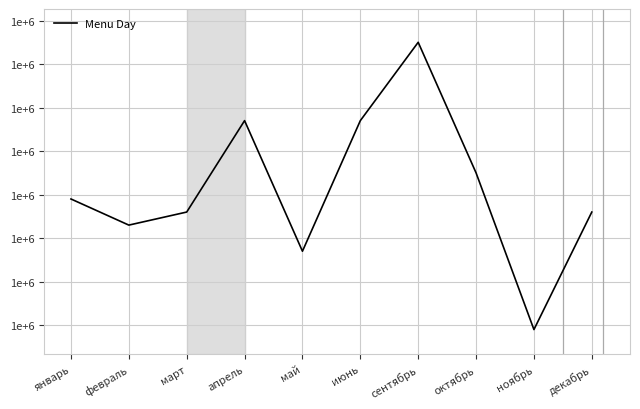

What is the sum of all values?

11070000